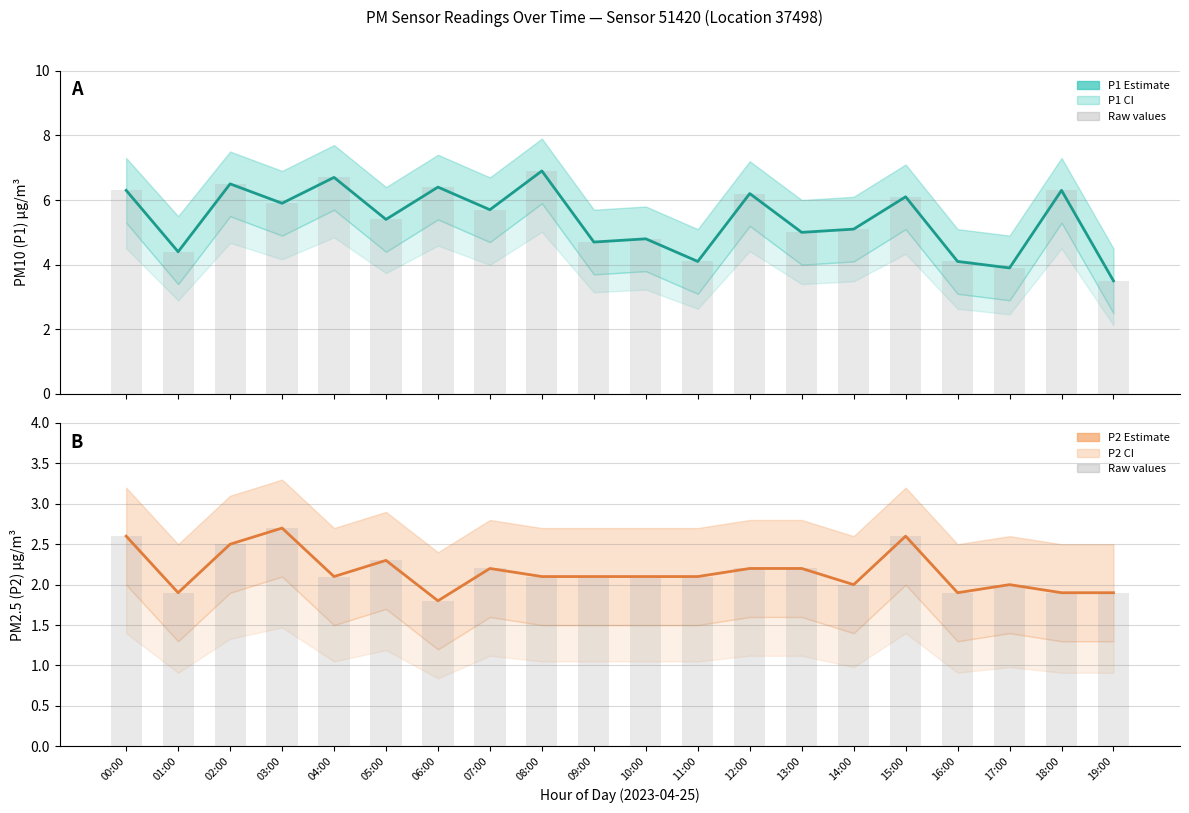

Is the value of P2 (PM2.5) at 03:00 greater than the value of P1 (PM10) at 12:00?

No